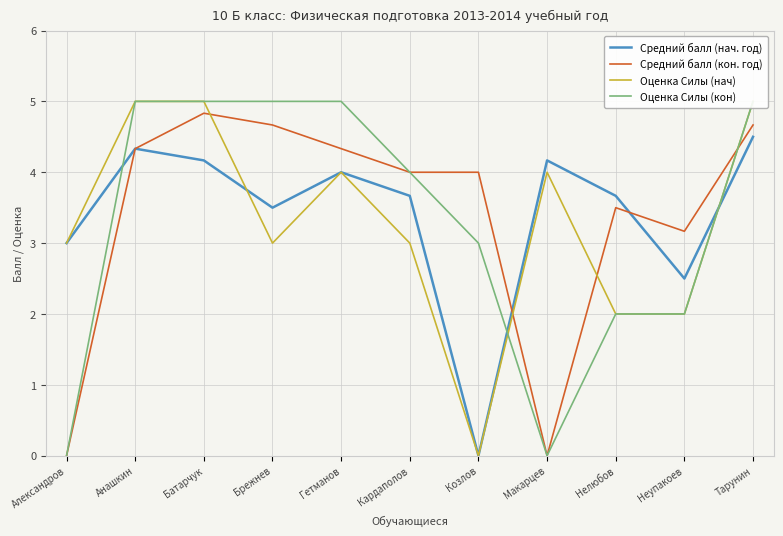

How many distinct data groups are displayed?

4